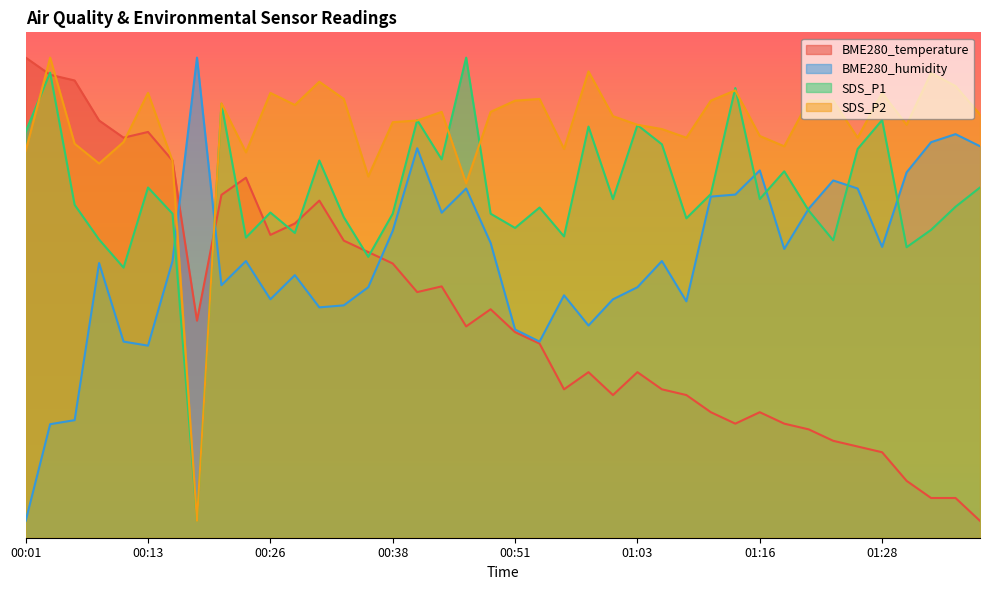

Is the value of BME280_humidity at 00:06 greater than the value of SDS_P1 at 00:58?

No